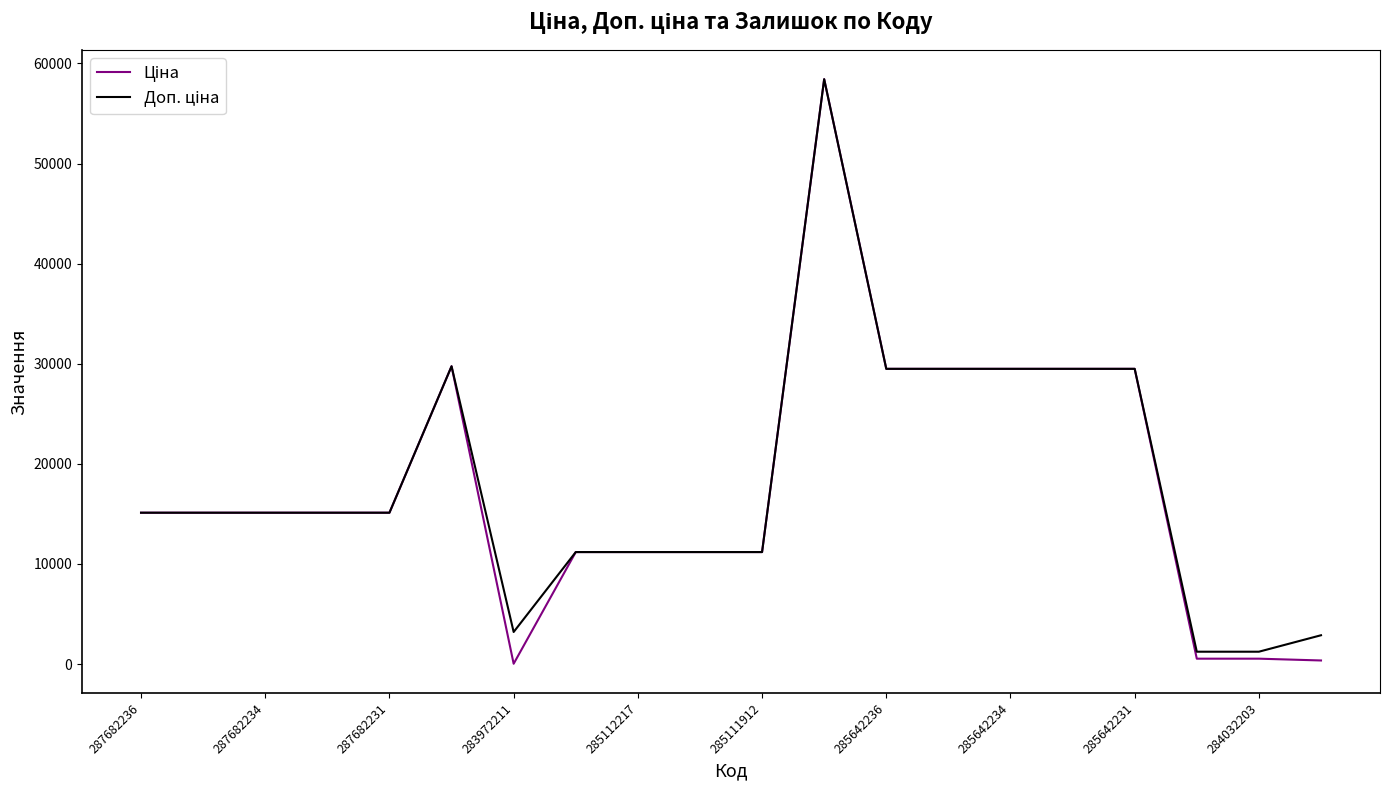

How many lines are shown in the chart?

2